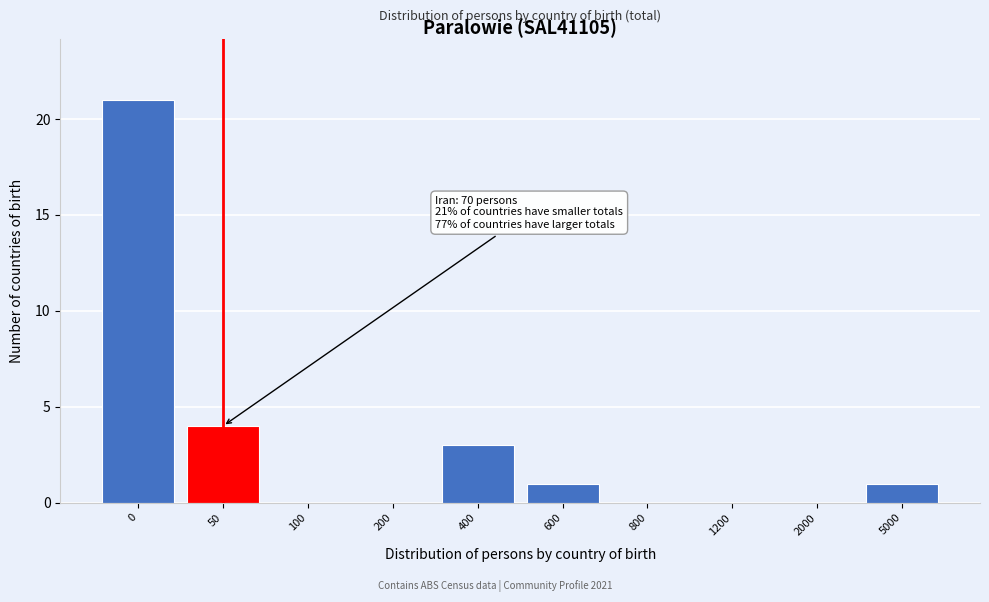

Reading left to right, what are all the values shown in this chart?

0=21	50=4	100=0	200=0	400=3	600=1	800=0	1200=0	2000=0	5000=1